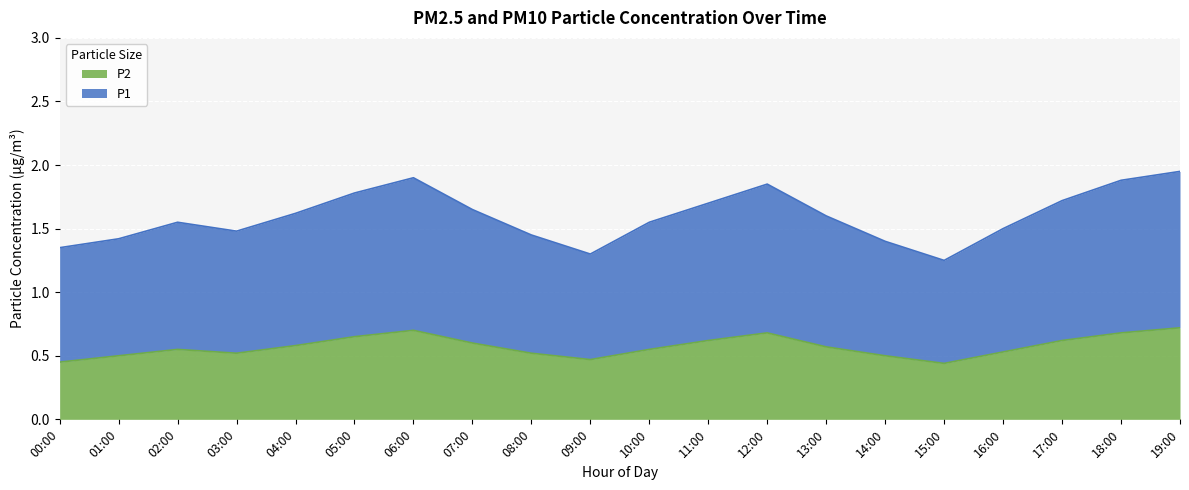

Reading left to right, what are all the values shown in this chart?

P1: 00:00=1.4	01:00=1.4	02:00=1.6	03:00=1.5	04:00=1.6	05:00=1.8	06:00=1.9	07:00=1.6	08:00=1.4	09:00=1.3	10:00=1.6	11:00=1.7	12:00=1.9	13:00=1.6	14:00=1.4	15:00=1.2	16:00=1.5	17:00=1.7	18:00=1.9	19:00=1.9
P2: 00:00=0.5	01:00=0.5	02:00=0.6	03:00=0.5	04:00=0.6	05:00=0.7	06:00=0.7	07:00=0.6	08:00=0.5	09:00=0.5	10:00=0.6	11:00=0.6	12:00=0.7	13:00=0.6	14:00=0.5	15:00=0.4	16:00=0.5	17:00=0.6	18:00=0.7	19:00=0.7